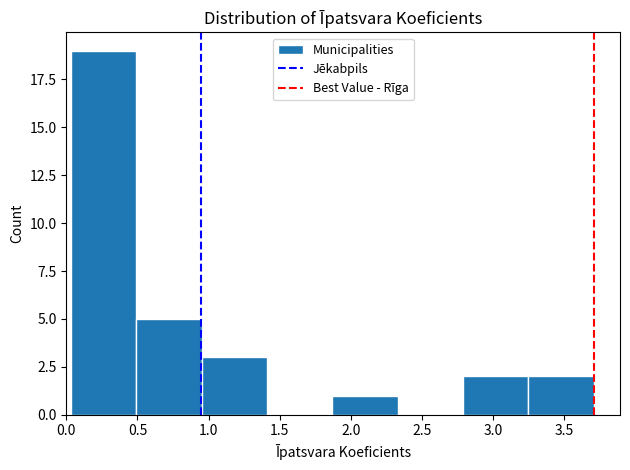

Reading left to right, transcribe this chart: for each bar, give the range it covers on the x-axis and its height. Neither the bar edges nor the heights are printed on the chart, so give them approximately, as read against the axes.

0.05 to 0.50: 19
0.50 to 0.95: 5
0.95 to 1.40: 3
1.40 to 1.85: 0
1.85 to 2.35: 1
2.35 to 2.80: 0
2.80 to 3.25: 2
3.25 to 3.70: 2